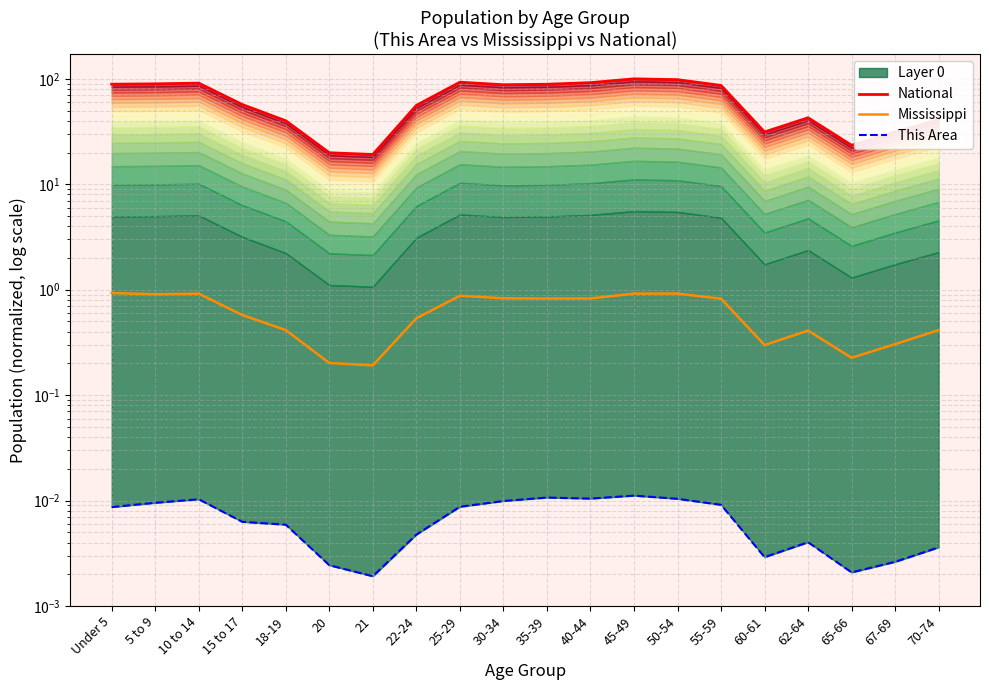

Does the chart have visible grid lines?

Yes